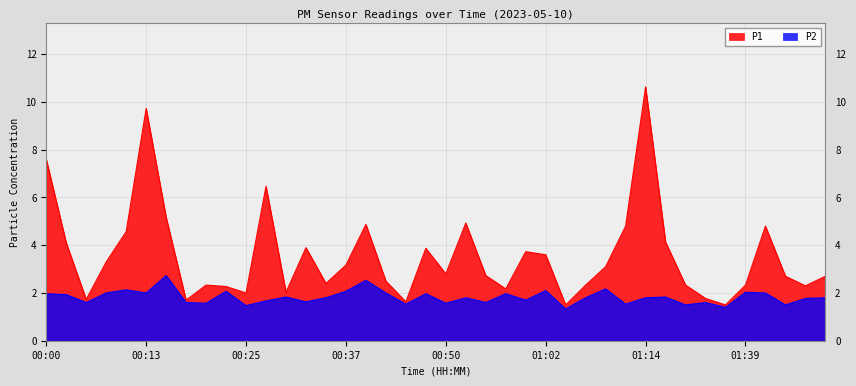

Where is P2 nearest to the value 2?

00:08